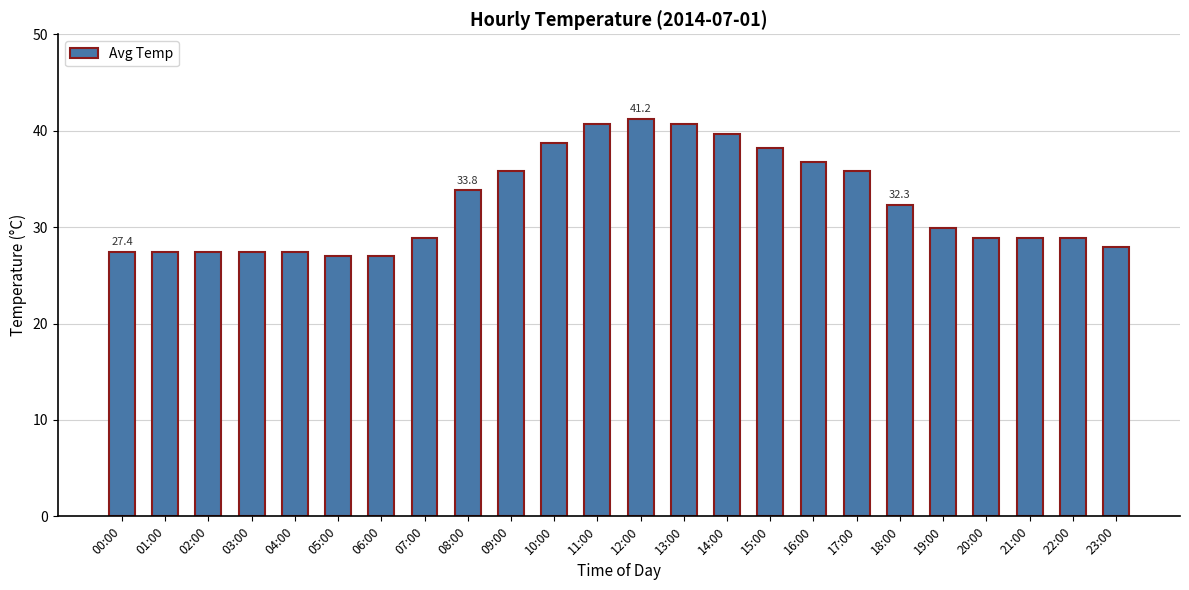

Is it true that the value at 02:00 is 27.4?

True